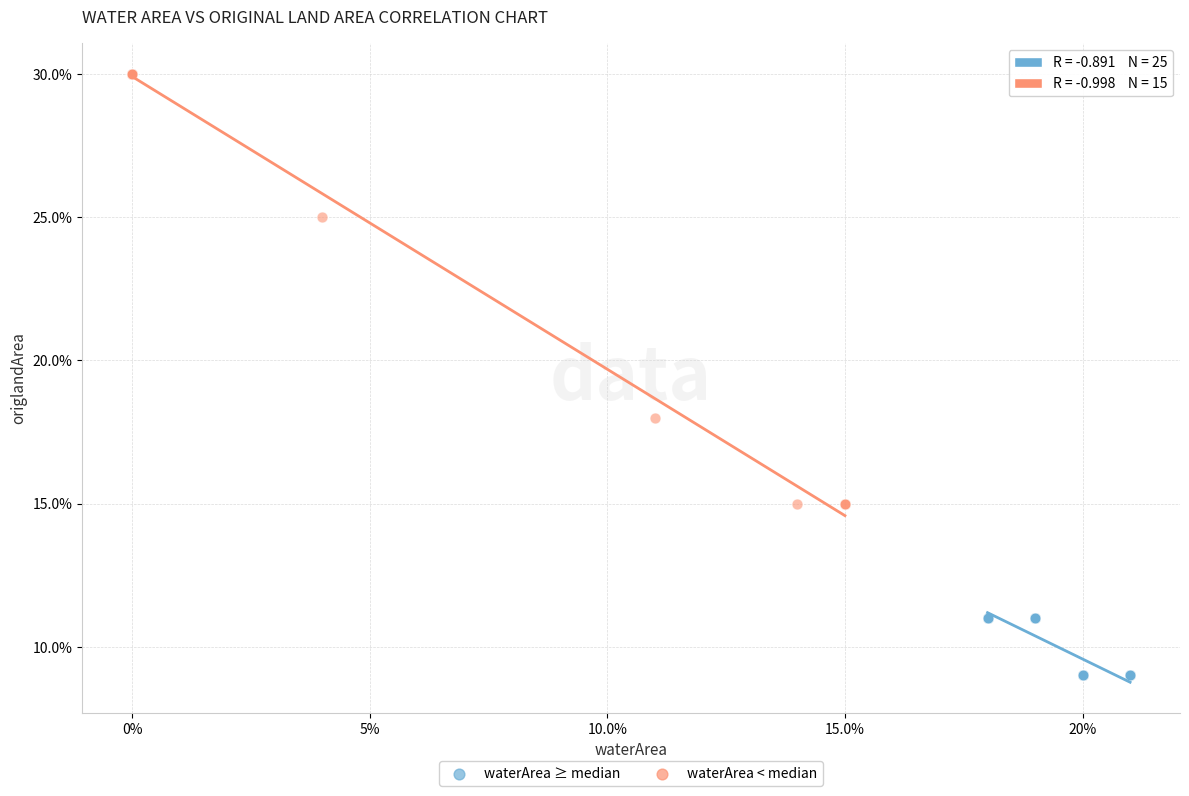

Which series has the largest Y range (max minus min)?

waterArea < median